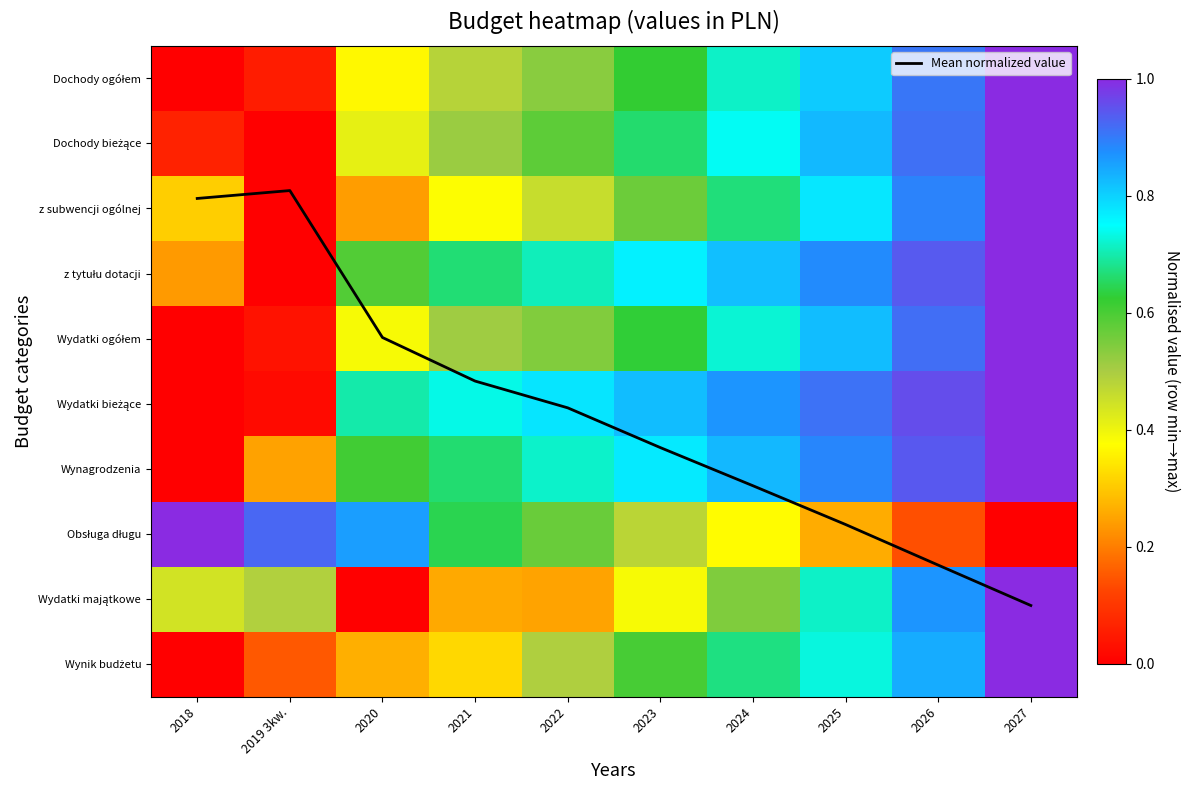

True or false: Obsługa długu has a value of 0.5 at 2023.

True